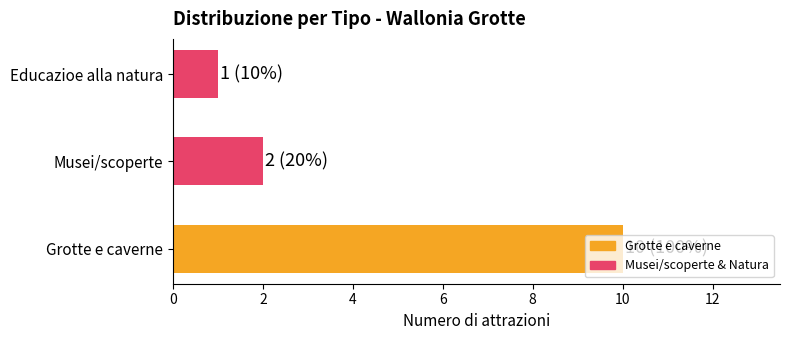

What is the difference between the maximum and minimum values?

9